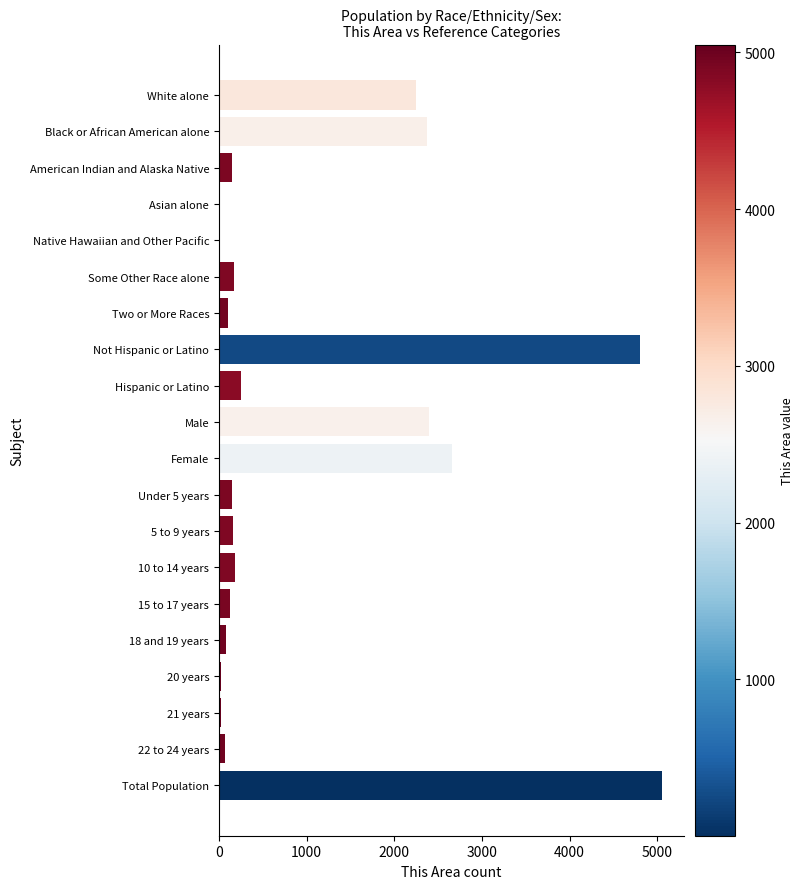

Does the chart contain stacked bars?

No